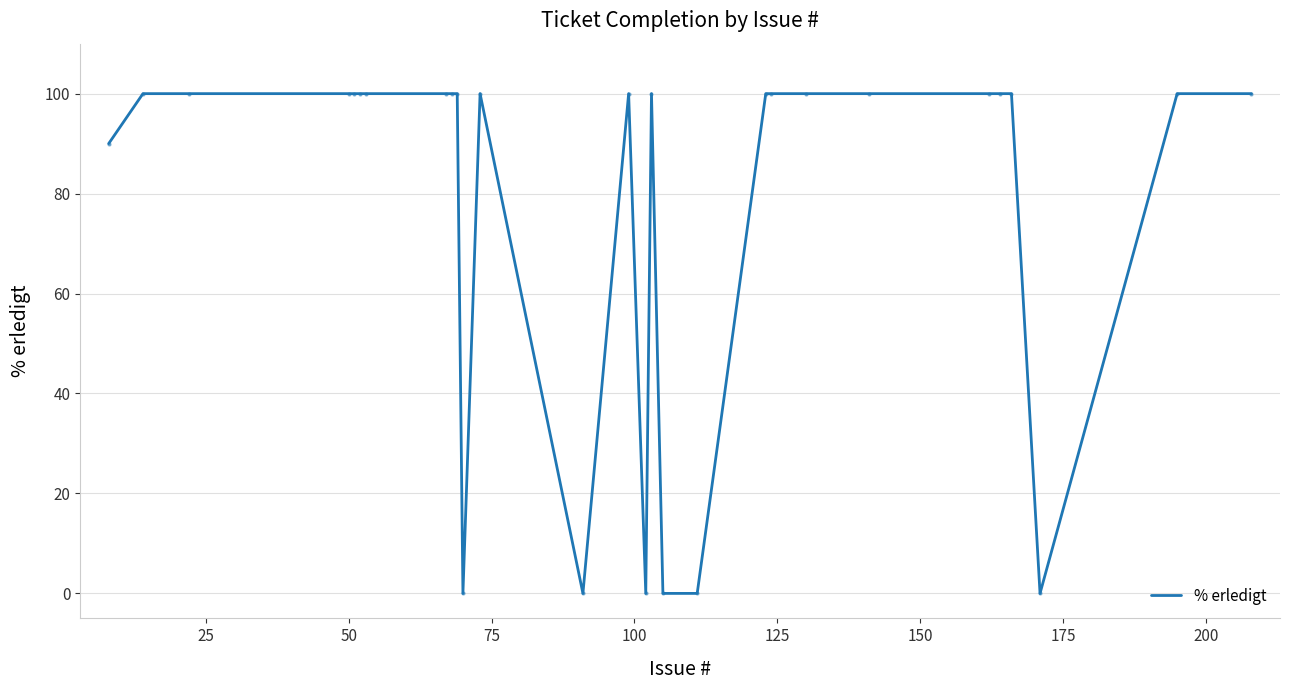

How many categories are shown in the chart?

28